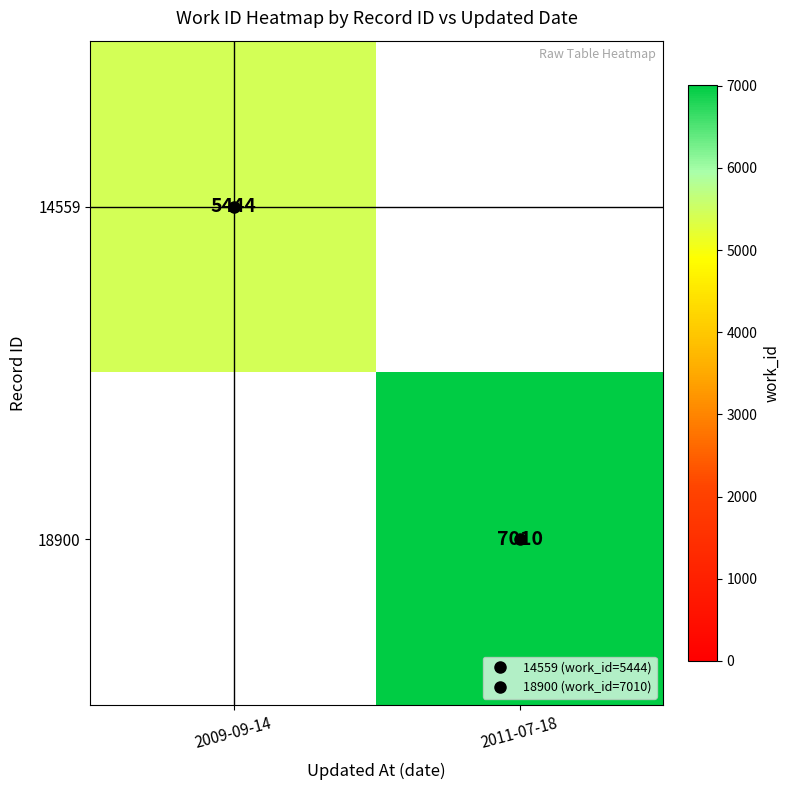

What is the approximate value of 14559 at 2009-09-14?

5444.0